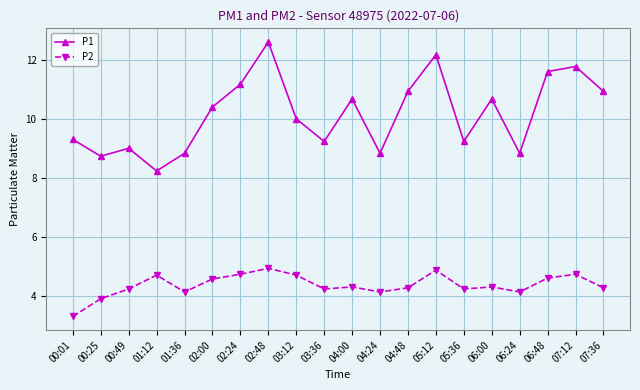

What is the smallest value displayed?

3.3